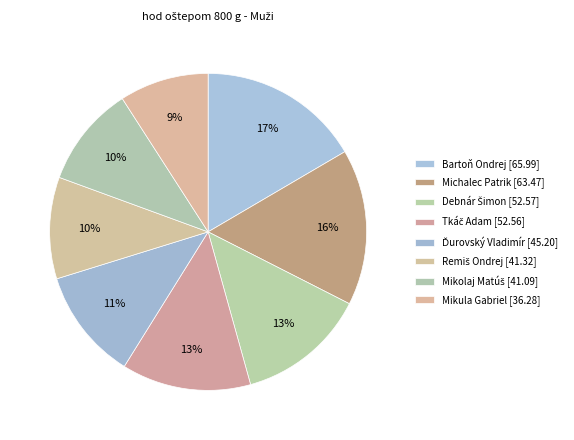

Is Mikula Gabriel the majority of the pie?

No